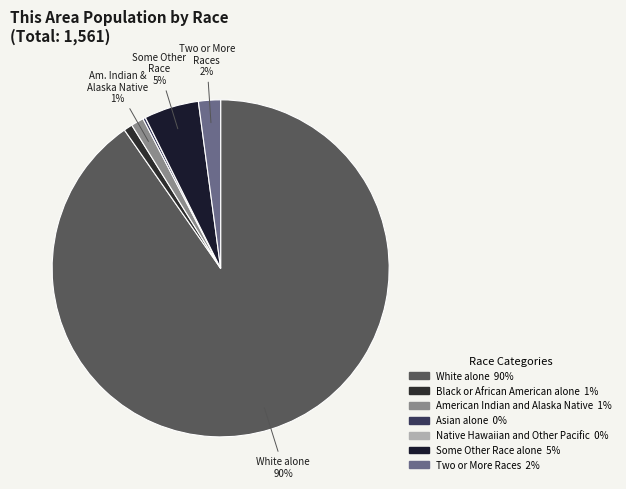

What is the smallest slice in the pie chart?

Native Hawaiian and Other Pacific